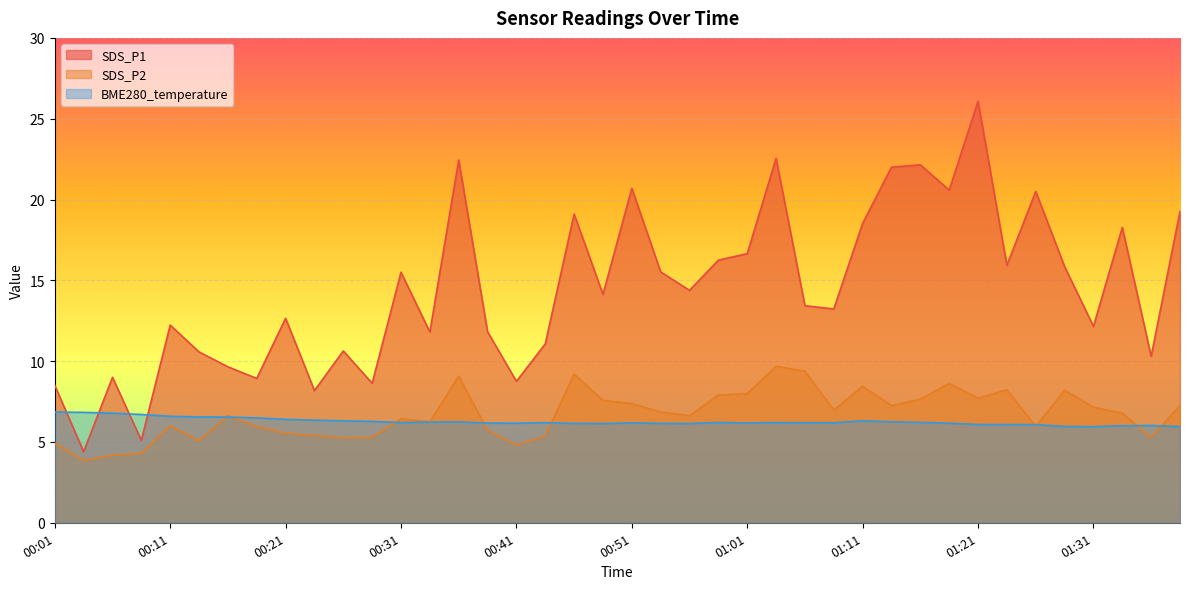

At how many categories does at least one series exceed 11?

28